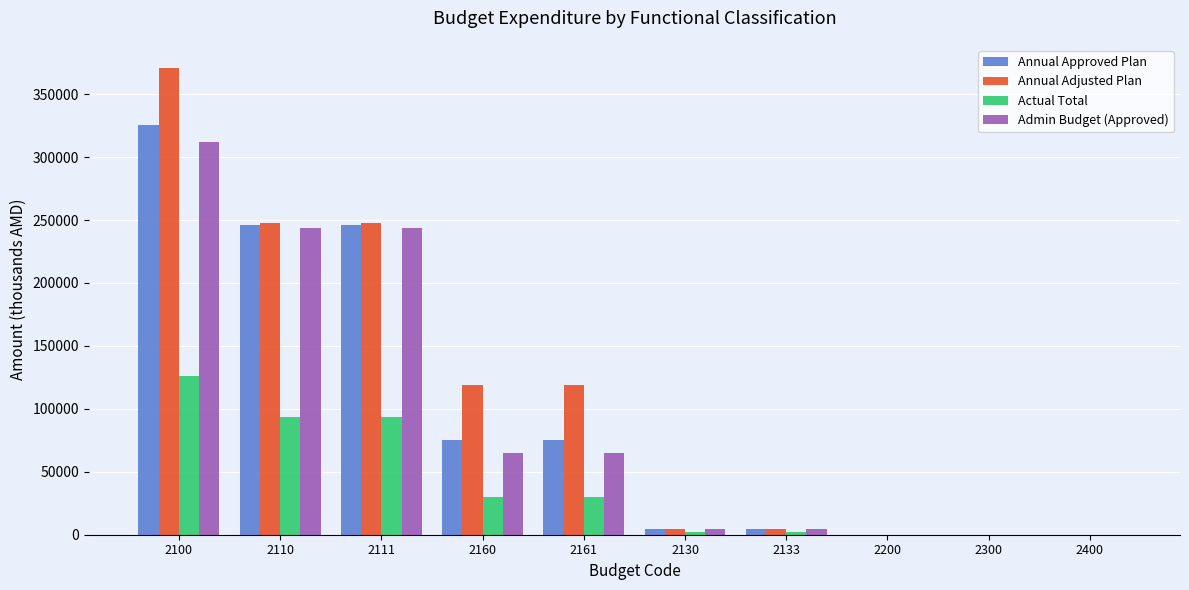

What is the sum of all Annual Adjusted Plan values?

1112001.1